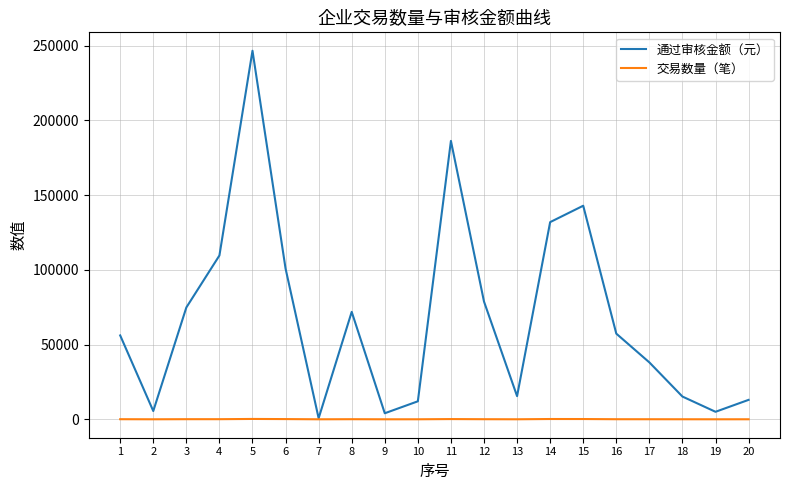

Rank the series at 16 from highest to lowest value.

通过审核金额（元）, 交易数量（笔）